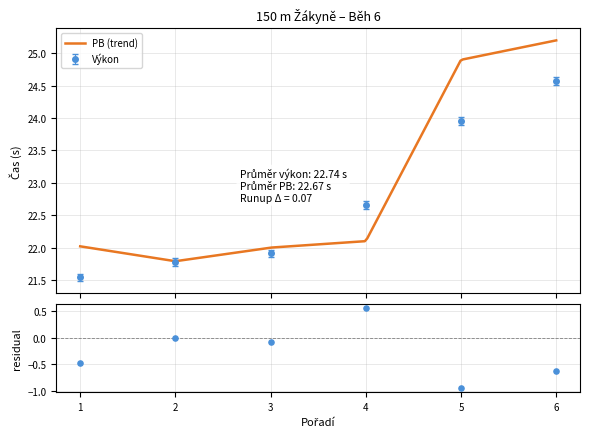

How many Výkon values are between 21 and 23?

4